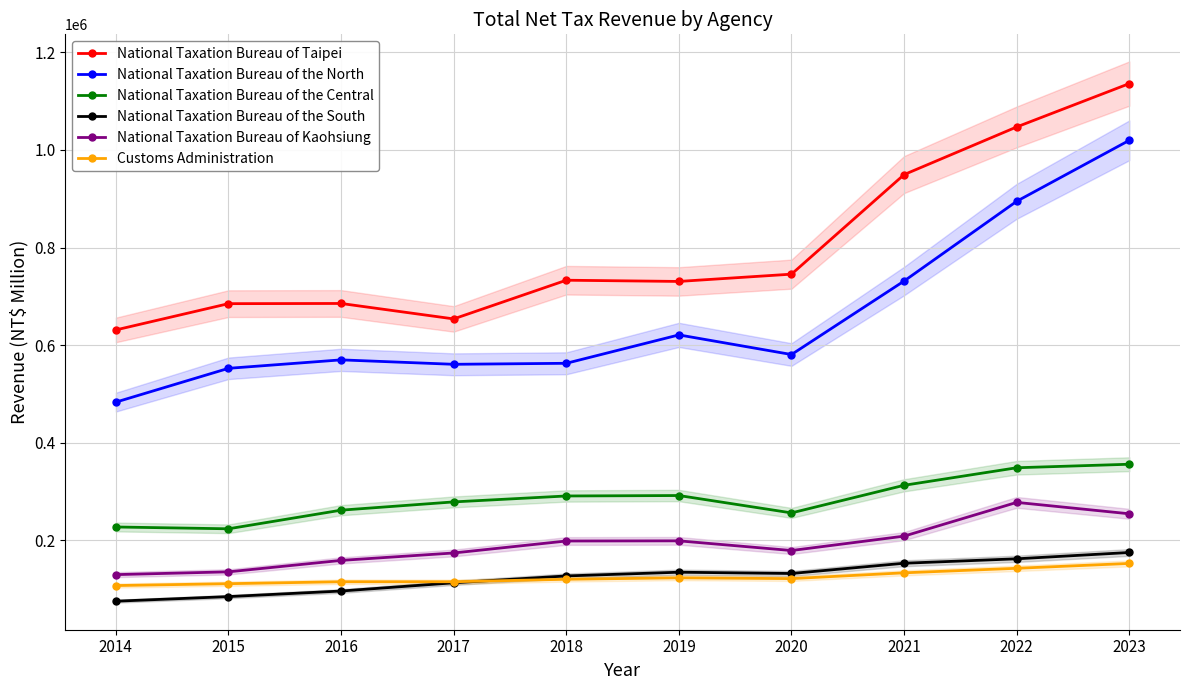

What is the average value of the National Taxation Bureau of the South series?

125146